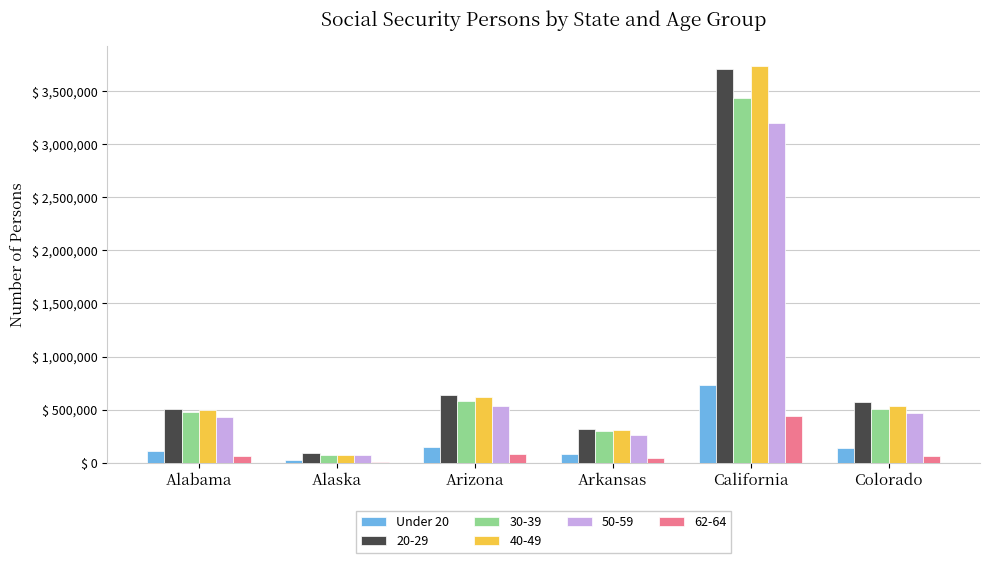

How many data points does each series have?

6